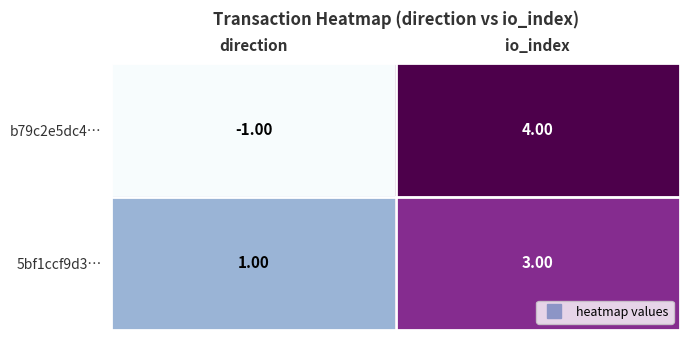

Where is 5bf1ccf9d3… nearest to the value 2?

direction